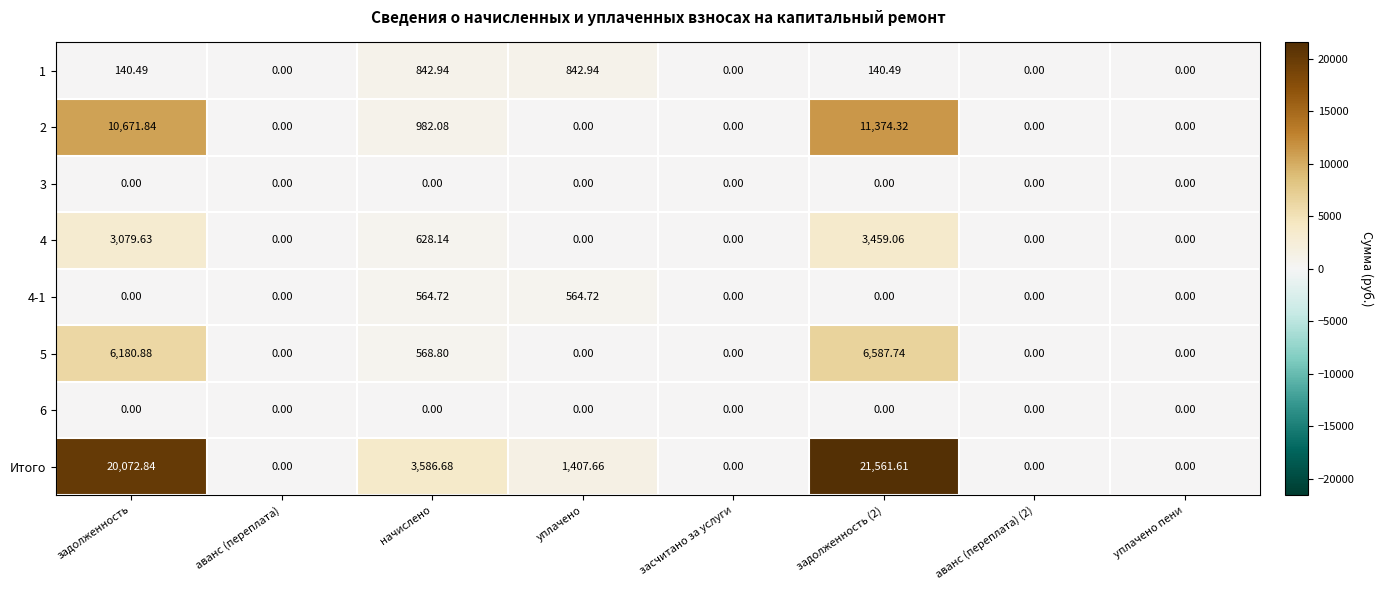

At which label is Итого closest to 10780?

начислено